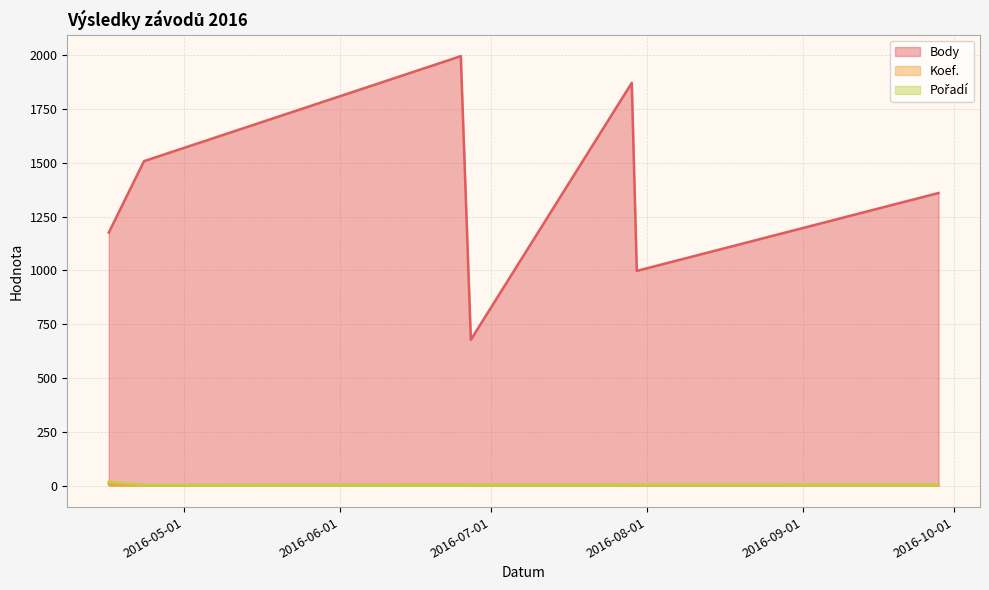

The value of Pořadí at 2016-06-27 is 3. True or false?

True